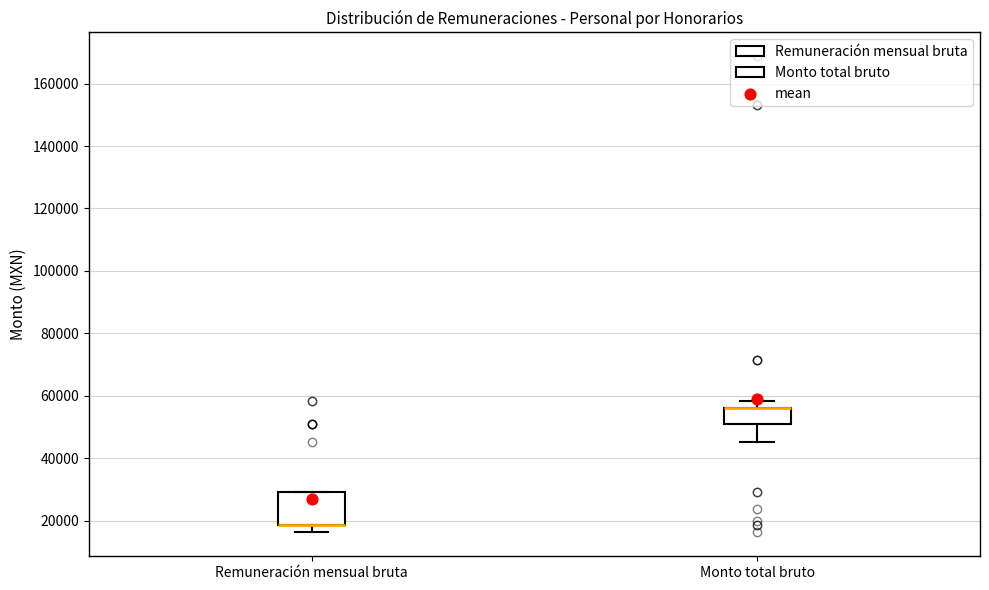

Where does the lower whisker of the box for Remuneración mensual bruta end on the y-axis? The values are not printed on the chart, so give them approximately, as read against the axis.

16000